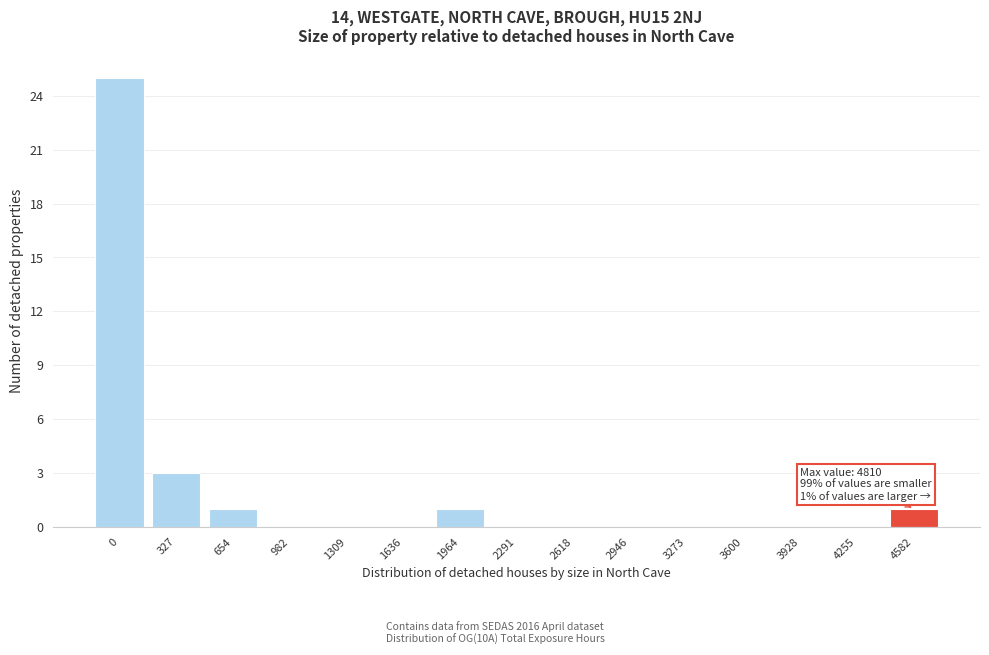

Reading left to right, what are all the values shown in this chart?

0=25	327=3	654=1	982=0	1309=0	1636=0	1964=1	2291=0	2618=0	2946=0	3273=0	3600=0	3928=0	4255=0	4582=1